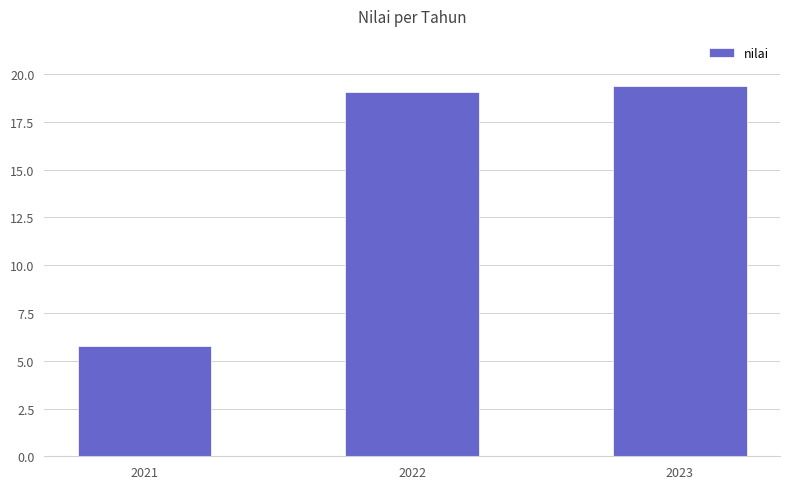

At which category does the chart reach its peak across all series?

2023